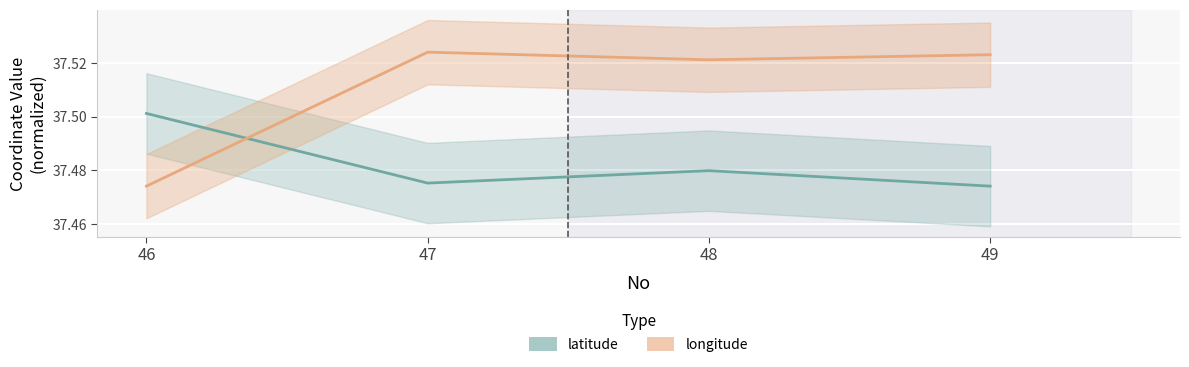

Reading left to right, what are all the values shown in this chart?

latitude: 37.5	37.5	37.5	37.5
longitude: 37.5	37.5	37.5	37.5